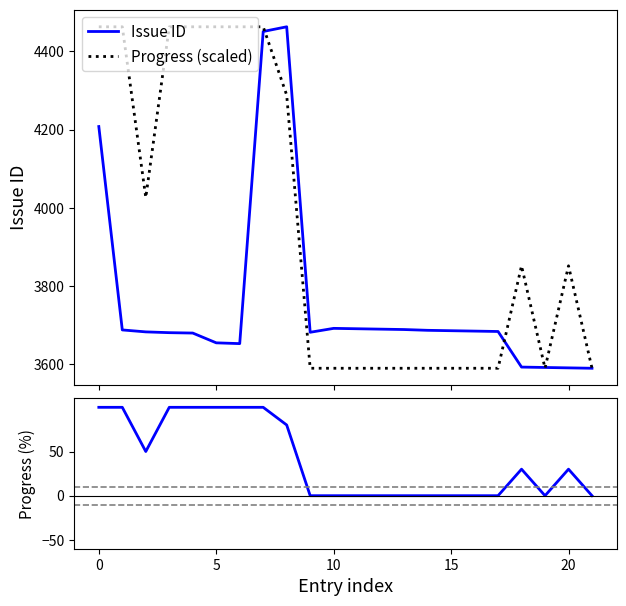

True or false: Progress (scaled) and Issue ID cross at least once.

True